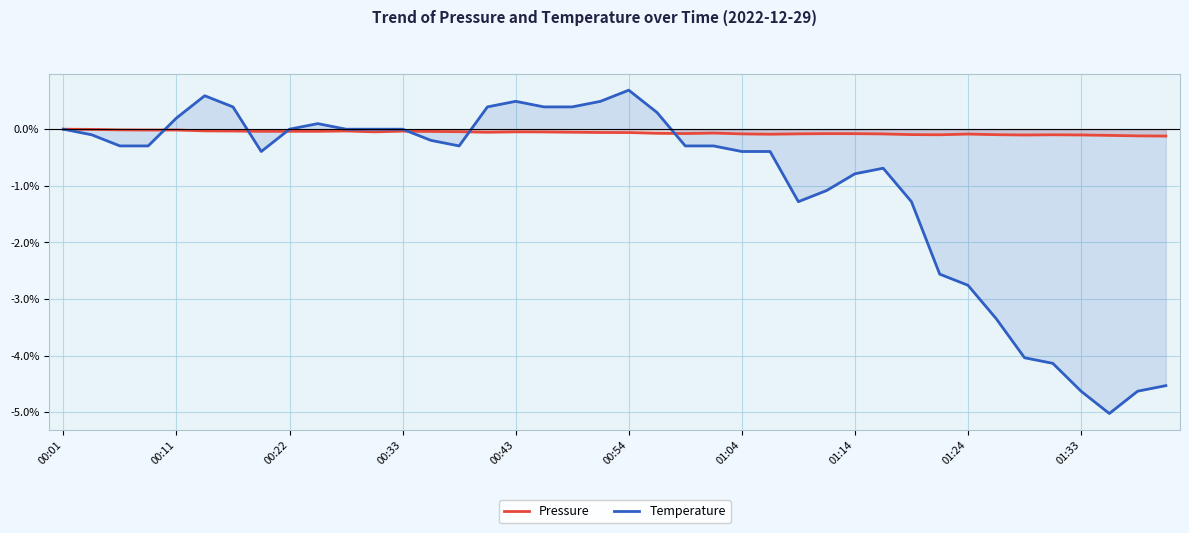

What is the maximum value shown in the chart?

0.7